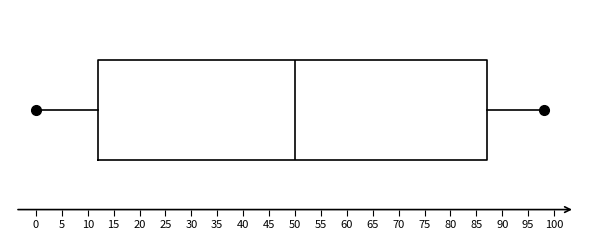

Where does the median line of the box sit on the x-axis? The values are not printed on the chart, so give them approximately, as read against the axis.

50